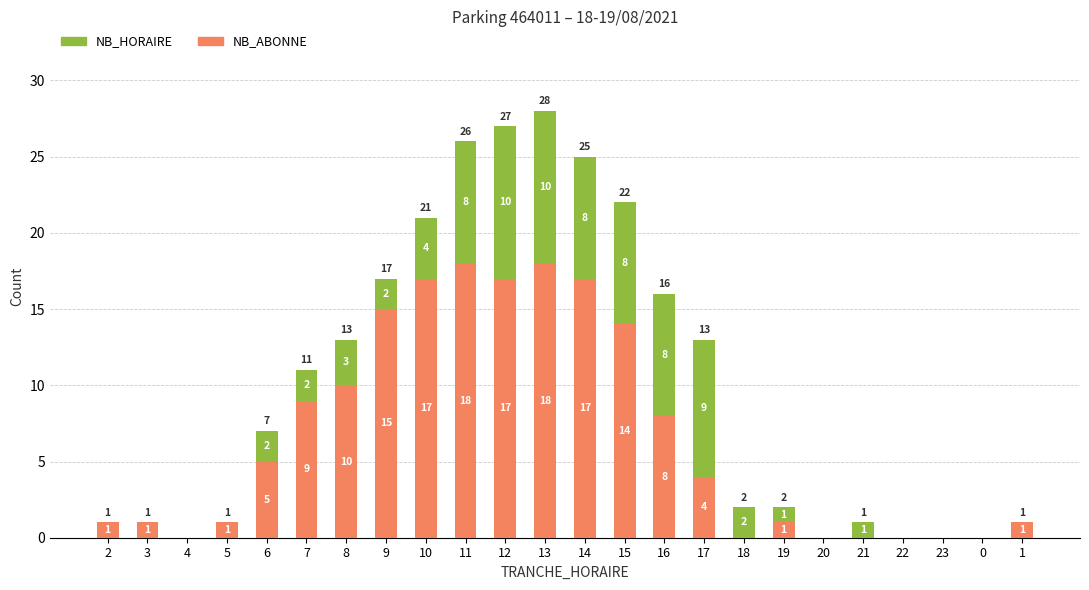

True or false: NB_ABONNE has a value of 7 at 12.

False